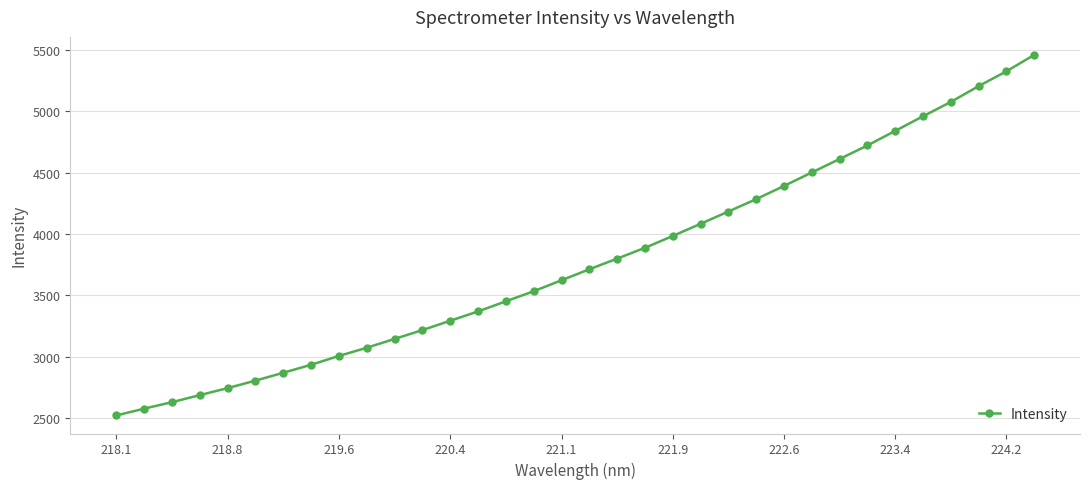

What is the smallest value displayed?

2522.6